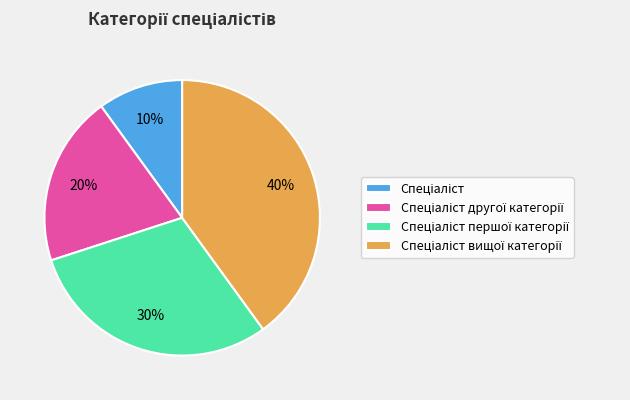

Is there any slice that represents more than half of the pie?

No